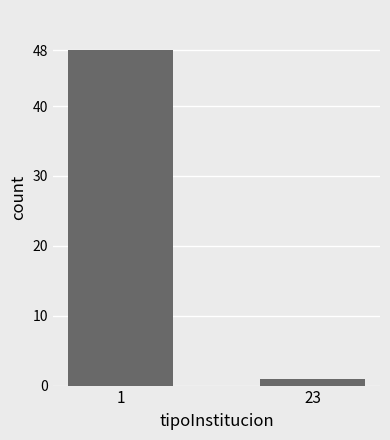

Rank the categories by value from lowest to highest.

23, 1